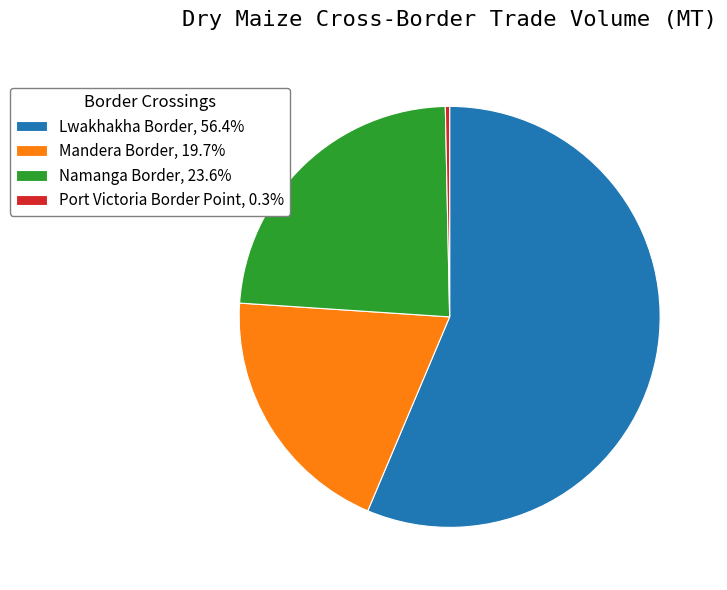

Between Namanga Border and Port Victoria Border Point, which is larger?

Namanga Border